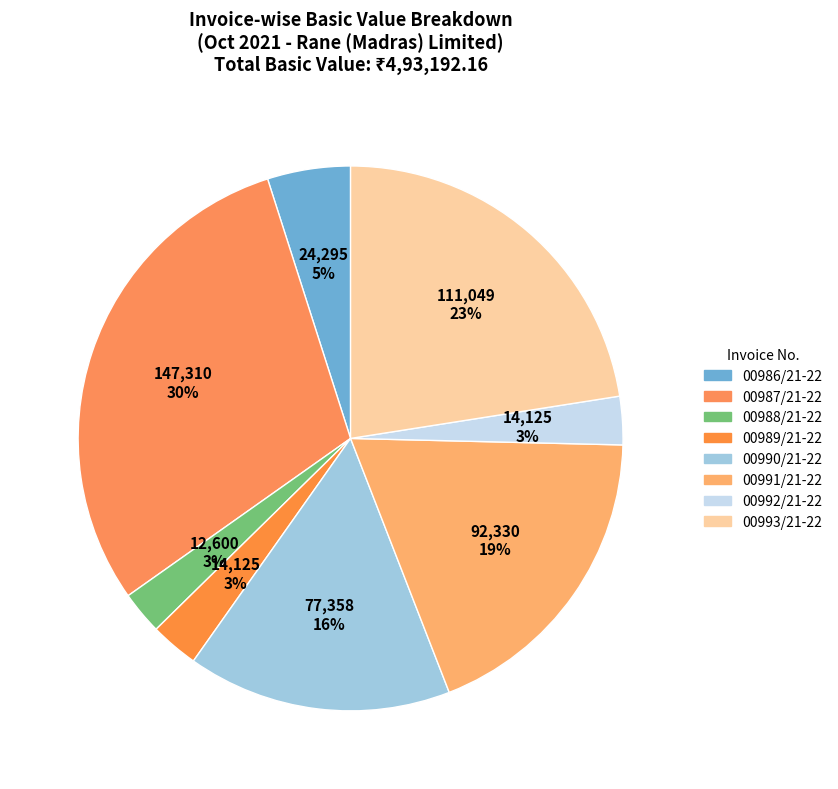

Combined, do 00987/21-22 and 00992/21-22 account for over 50%?

No